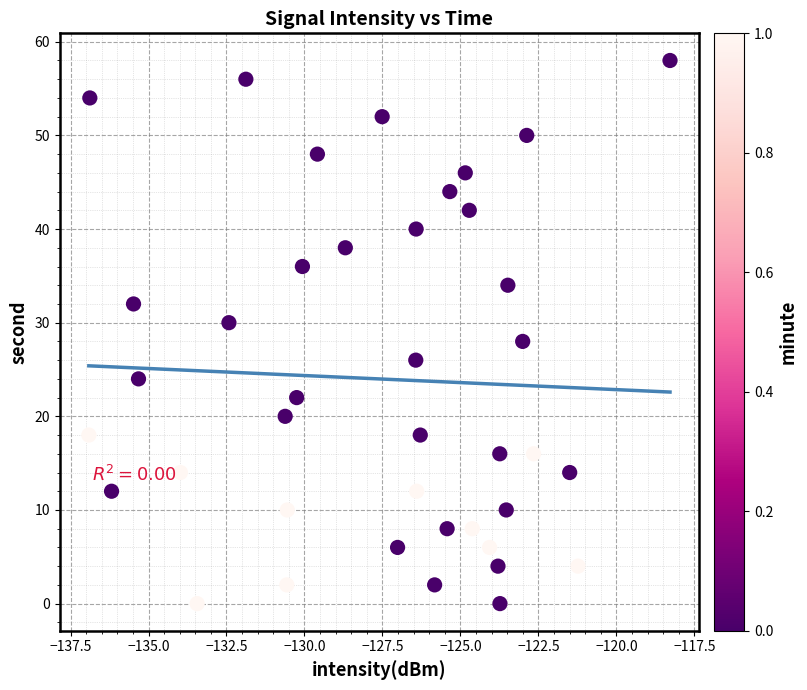

What is the range of Y values (max minus min)?

58